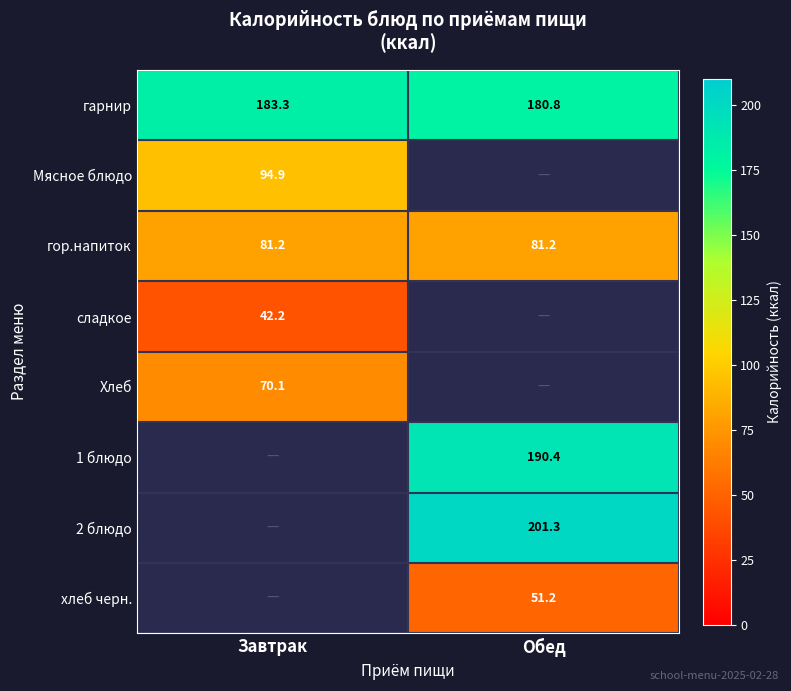

Is it true that гор.напиток equals 81.2 at Завтрак?

True